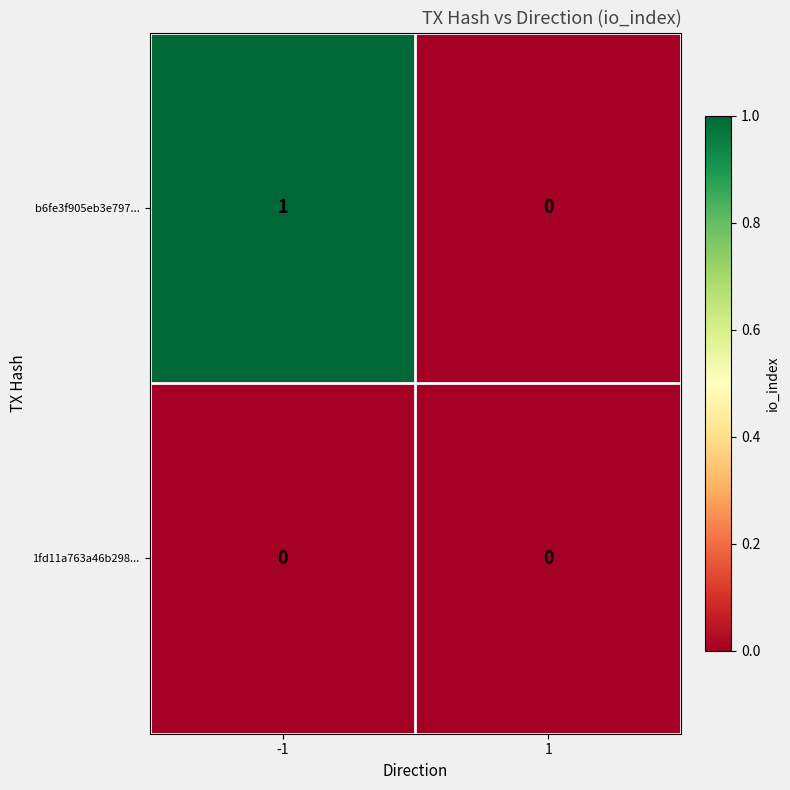

At which category is the sum across all series the highest?

-1